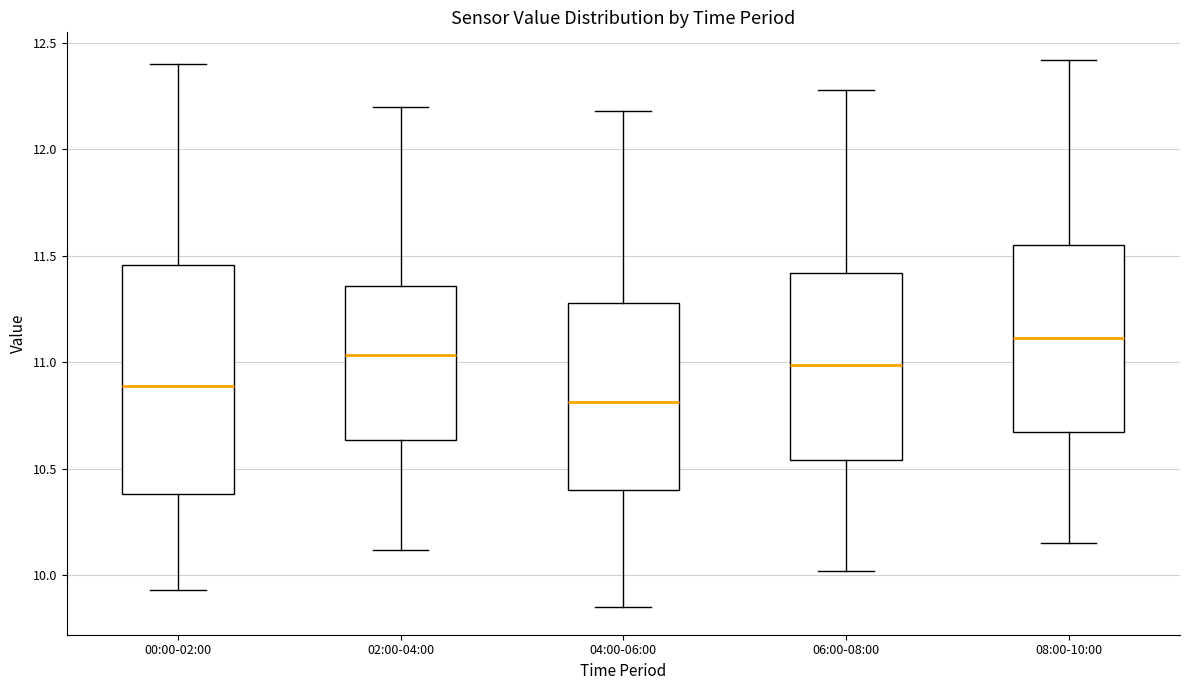

Where is the upper edge of the box for 04:00-06:00 on the y-axis? The values are not printed on the chart, so give them approximately, as read against the axis.

11.30